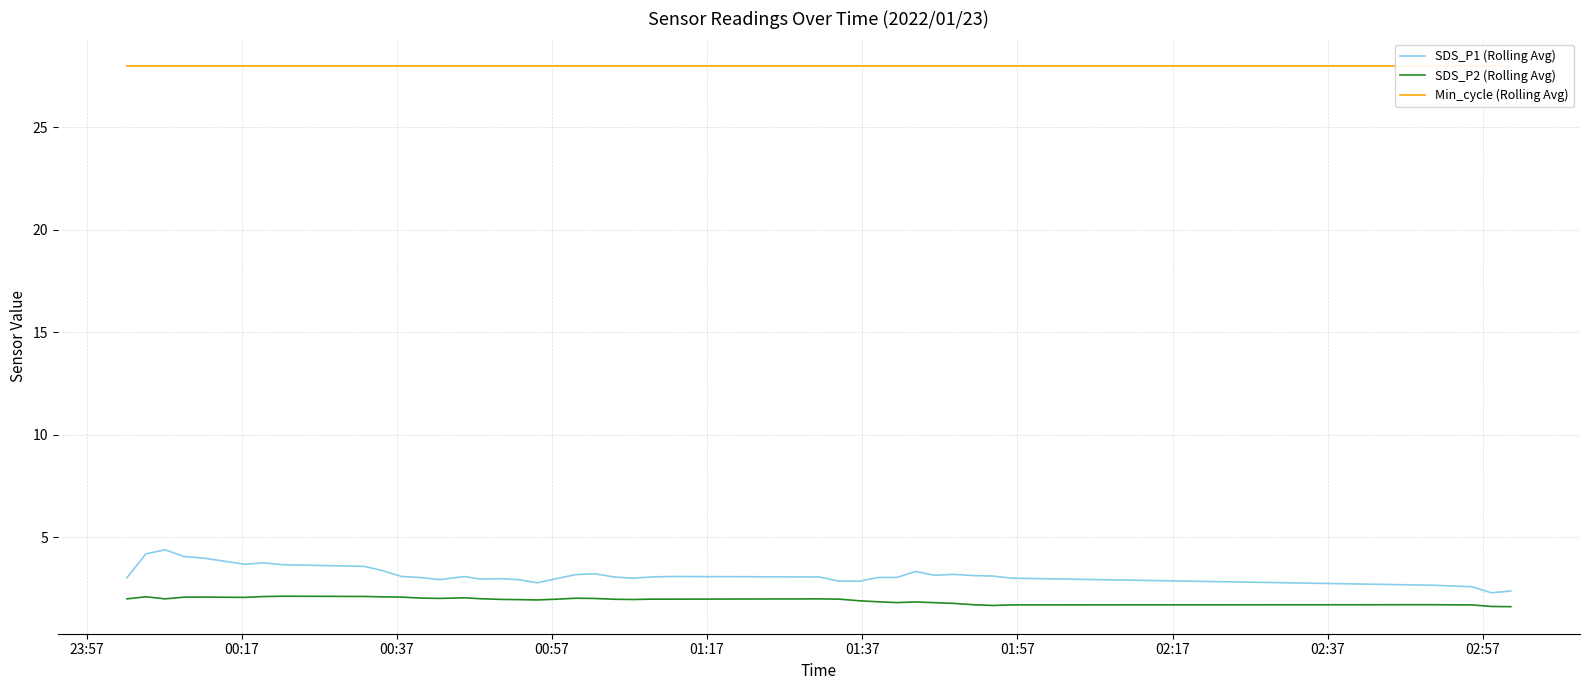

How many lines are shown in the chart?

3